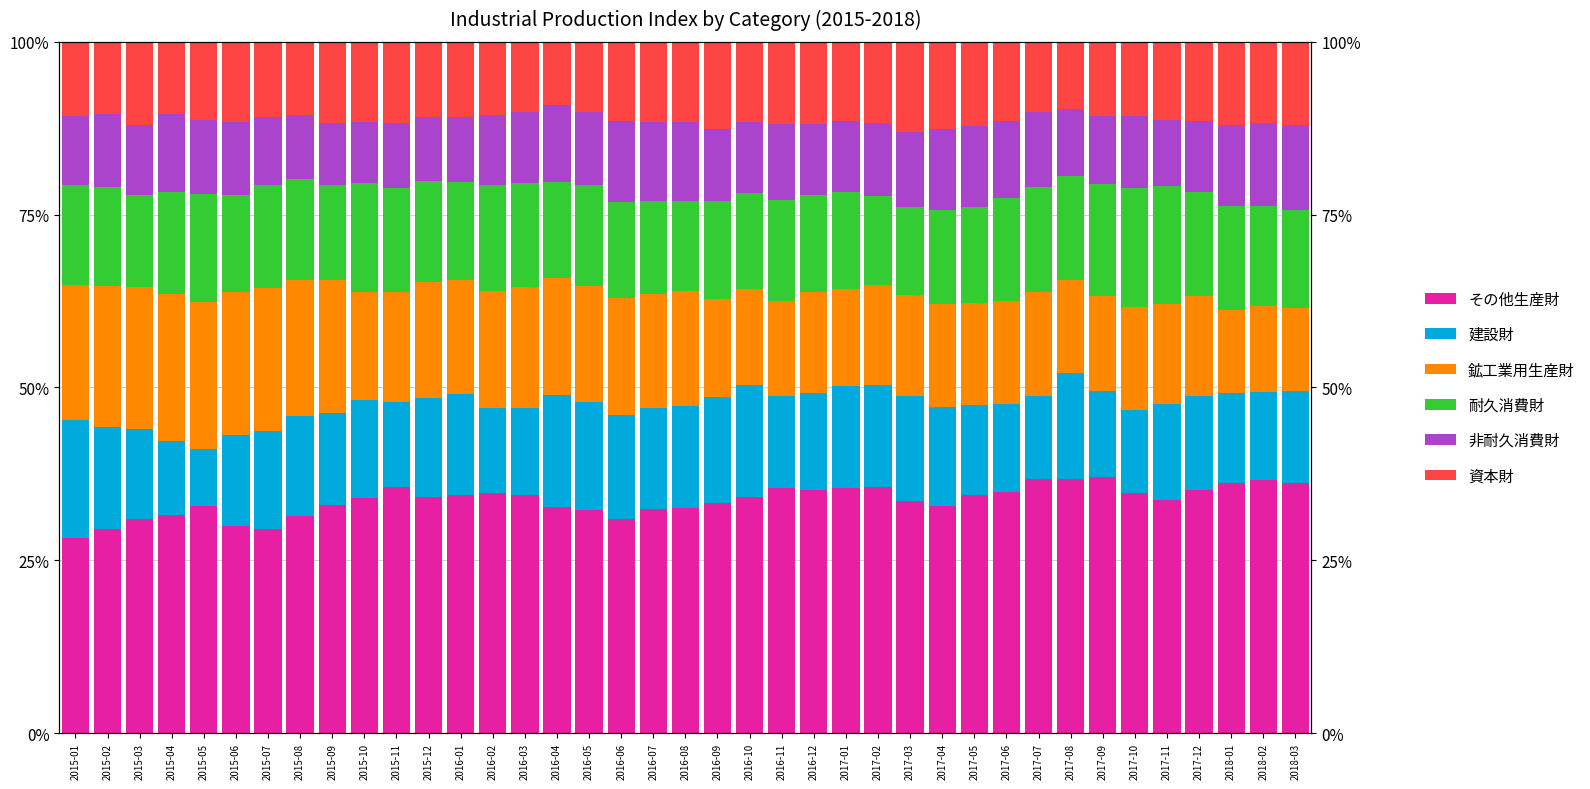

What is the label of the 16th bar from the left?

2016-04